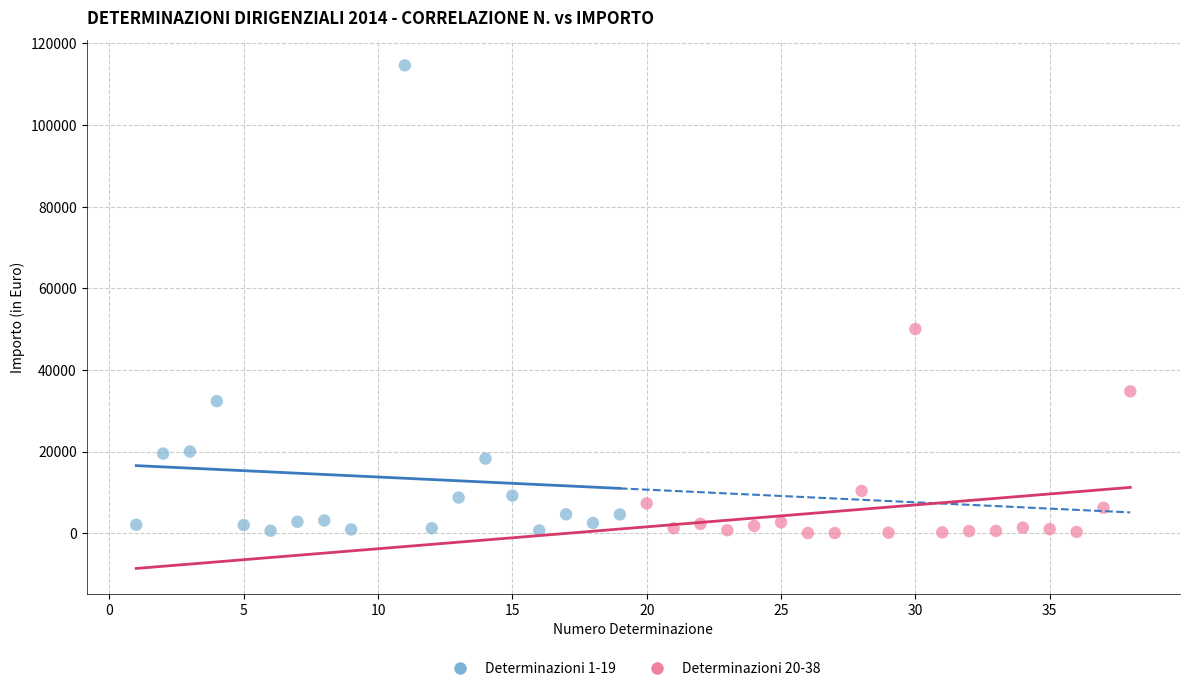

What are all the series names shown in the legend?

Determinazioni 1-19, Determinazioni 20-38